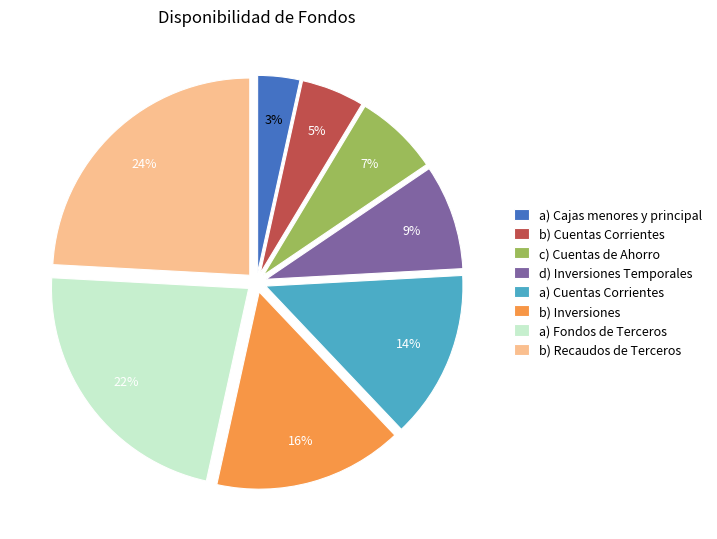

Does any single category account for the majority?

No